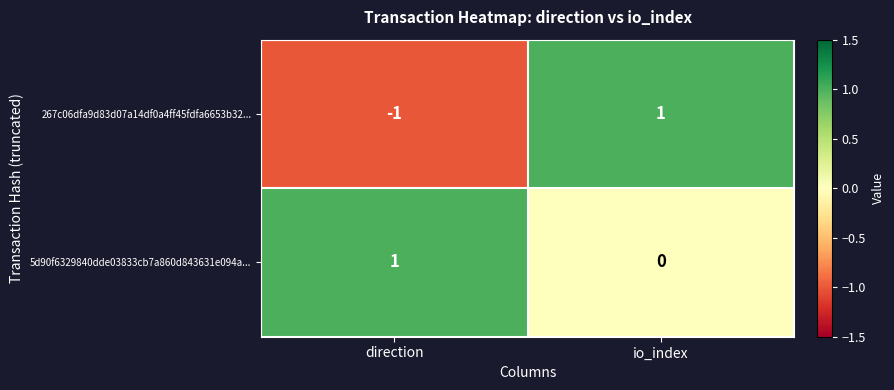

True or false: 267c06dfa9d83d07a14df0a4ff45fdfa6653b32... has a value of 1 at io_index.

True